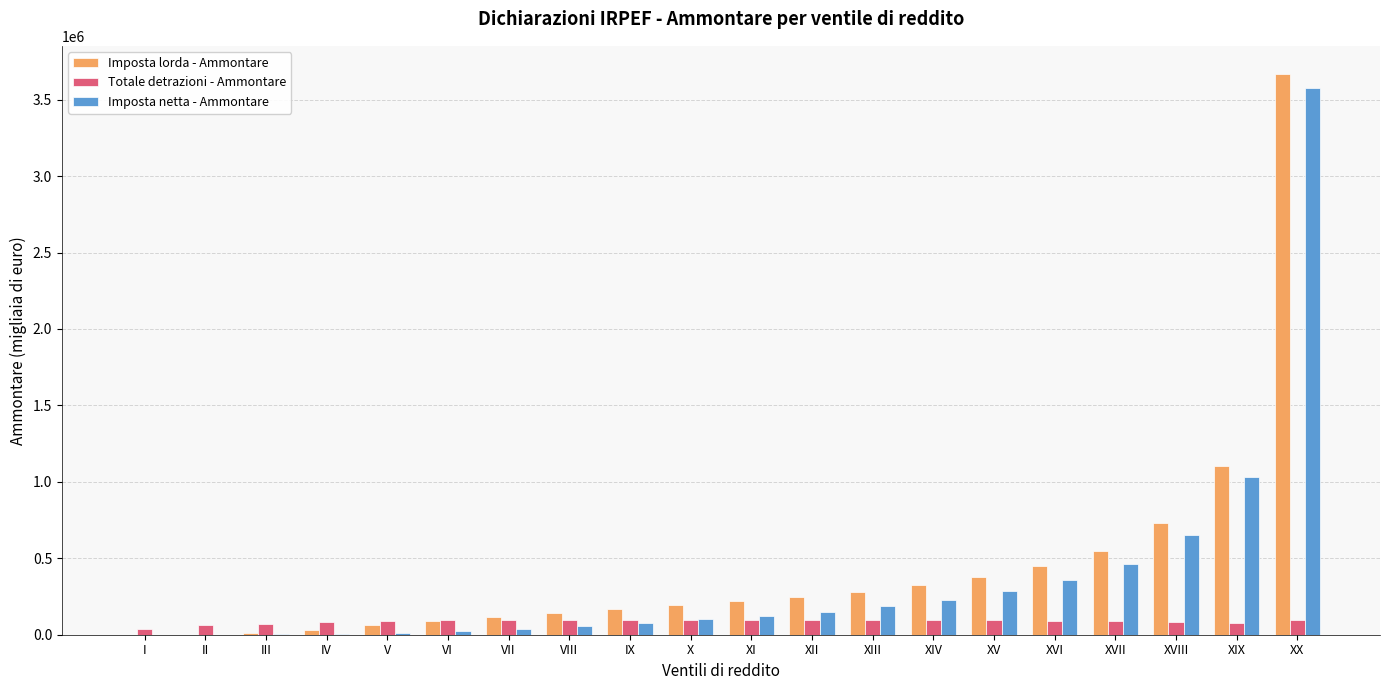

What is the total value across all series at I?

38530